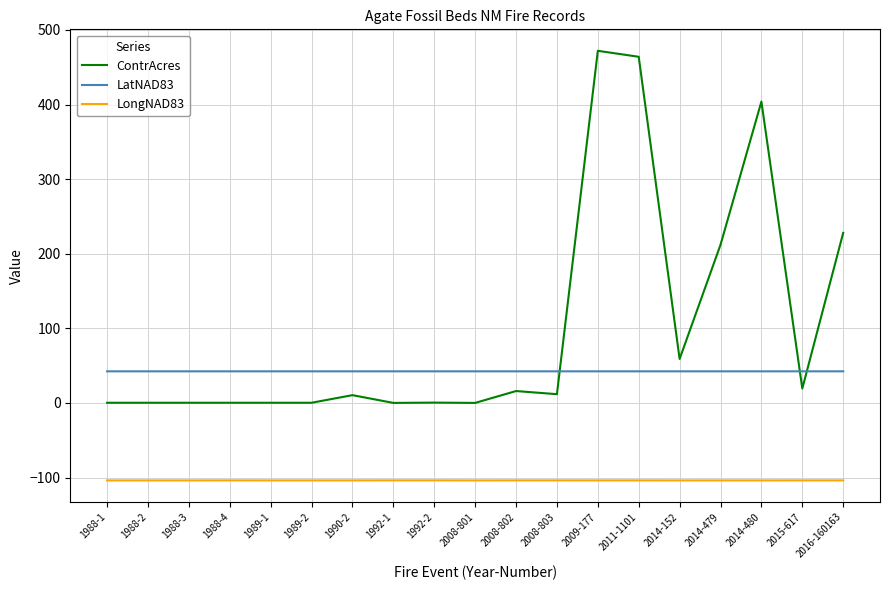

Between 2011-1101 and 2015-617, which series saw the biggest shift?

ContrAcres